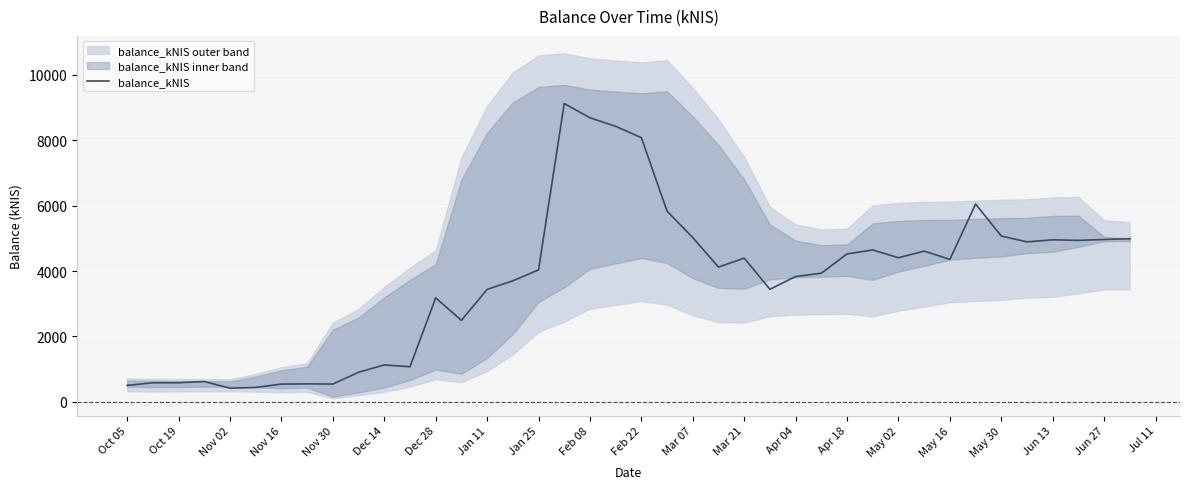

The value at Apr 18 is 4523.9. True or false?

True